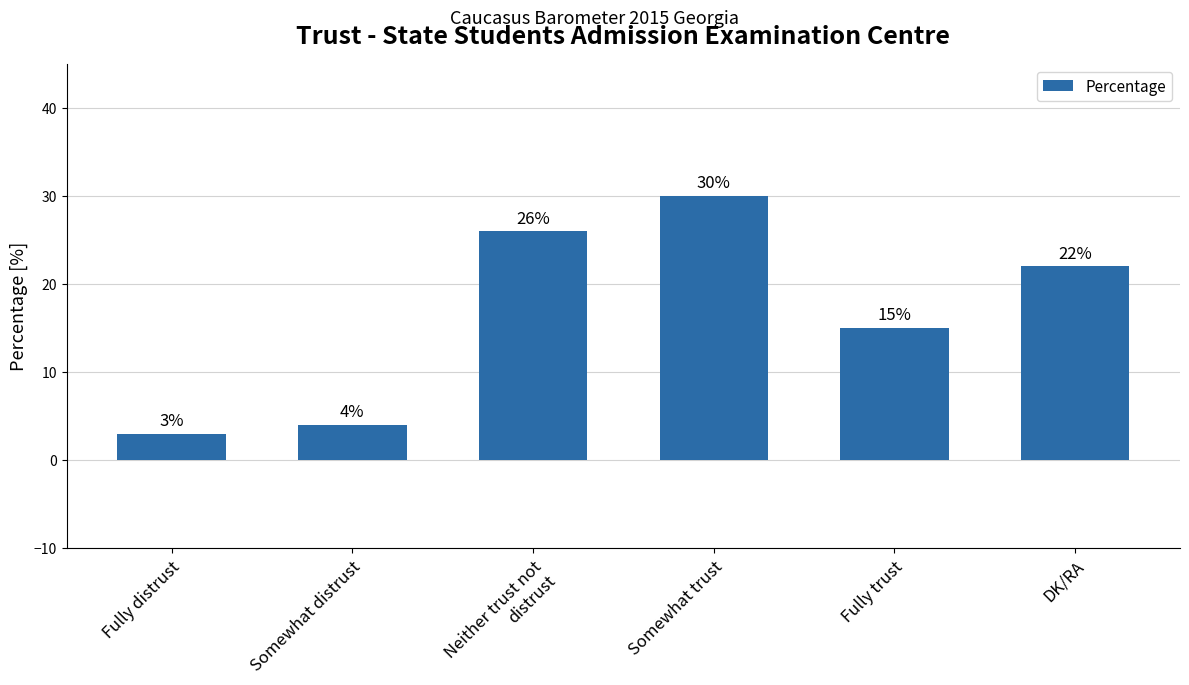

Which category has the lowest value across all series?

Fully distrust